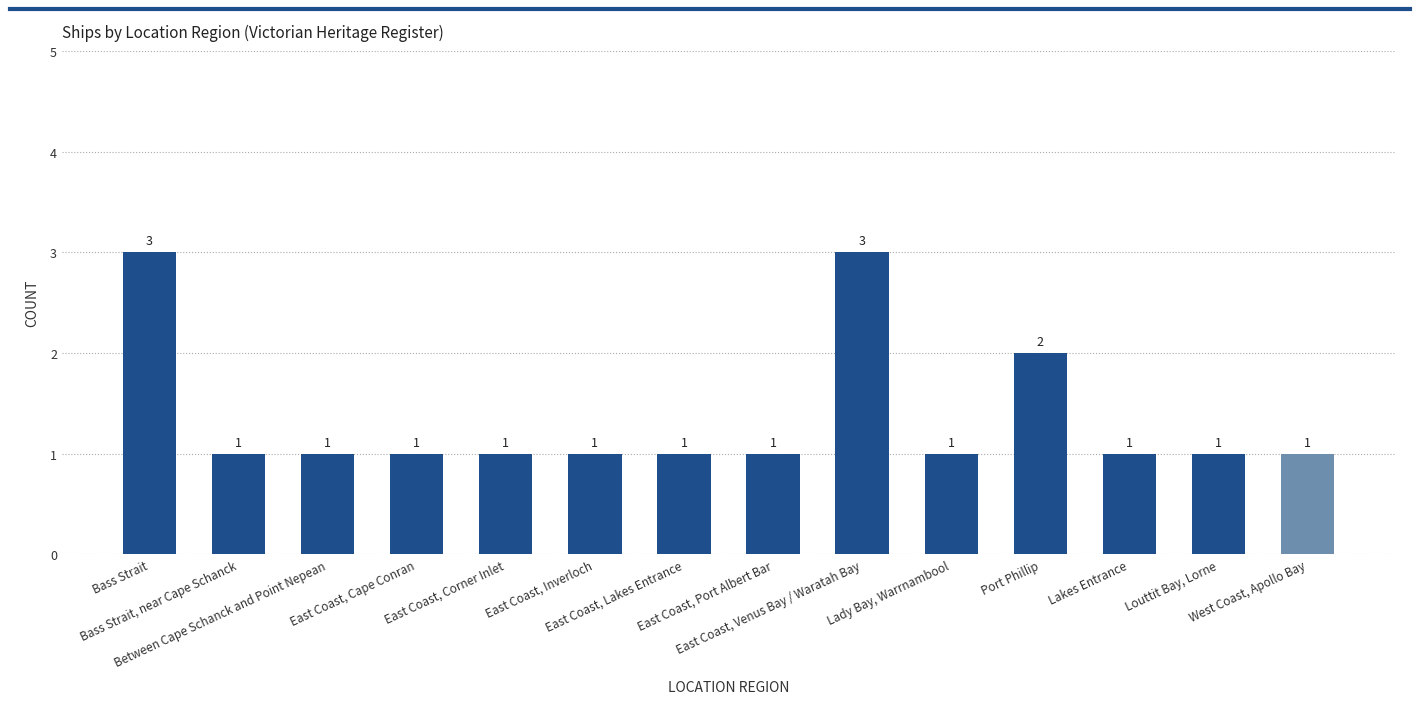

Which has a higher value, East Coast, Corner Inlet or Port Phillip?

Port Phillip